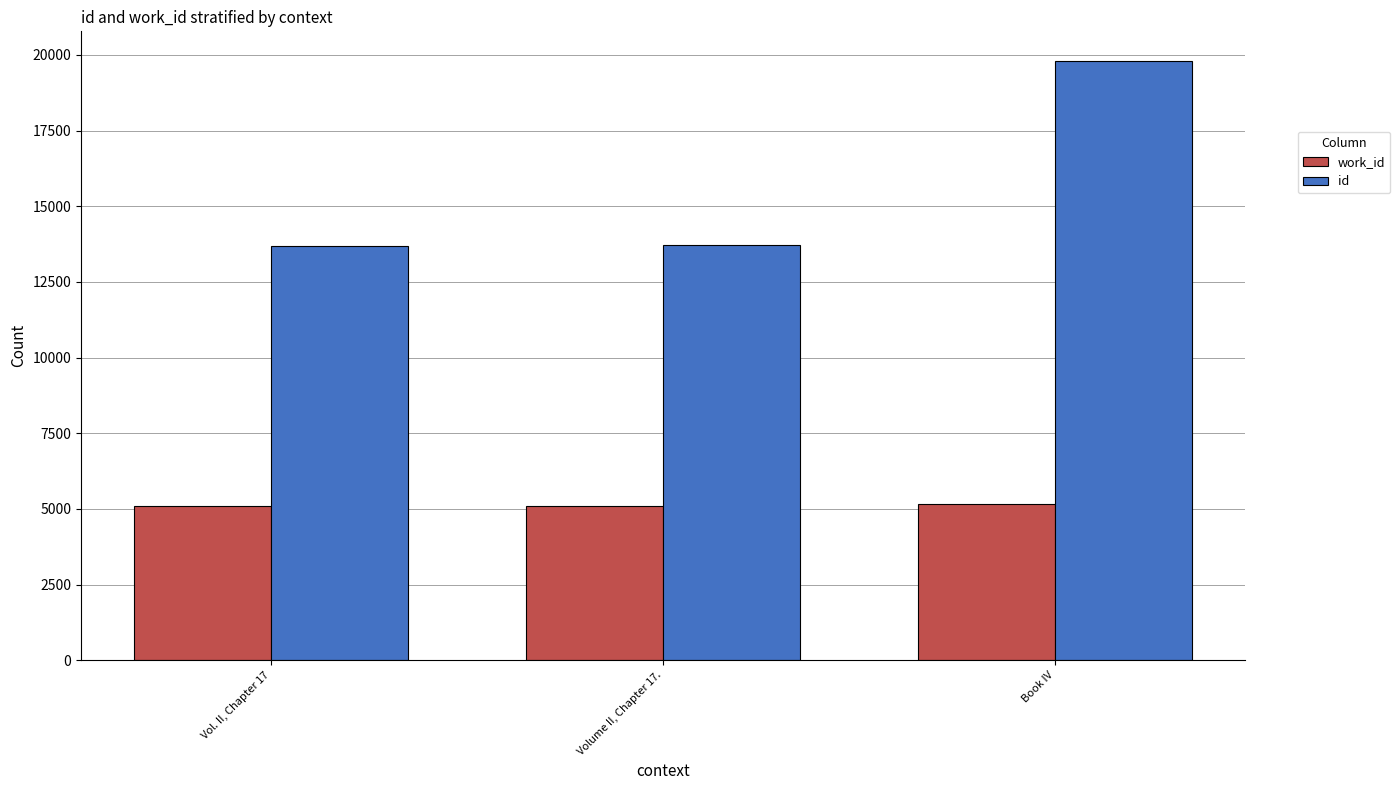

At which category is the sum across all series the highest?

Book IV